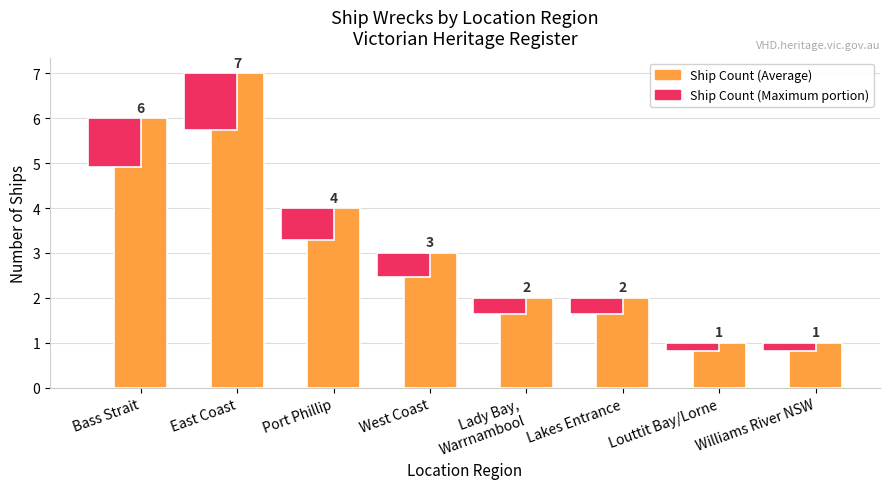

What is the sum of all values?

26